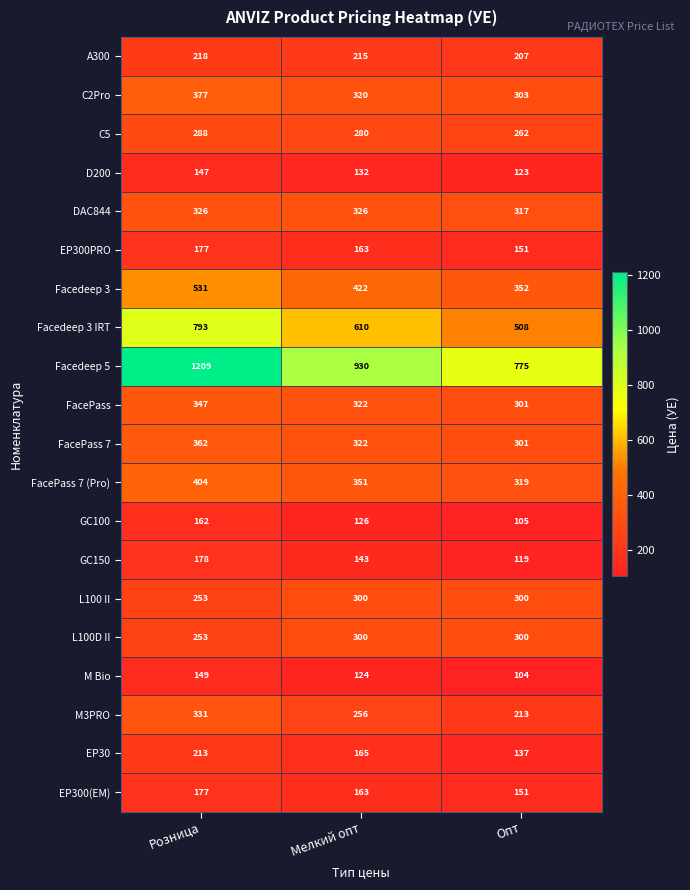

At how many categories does at least one series exceed 369?

3